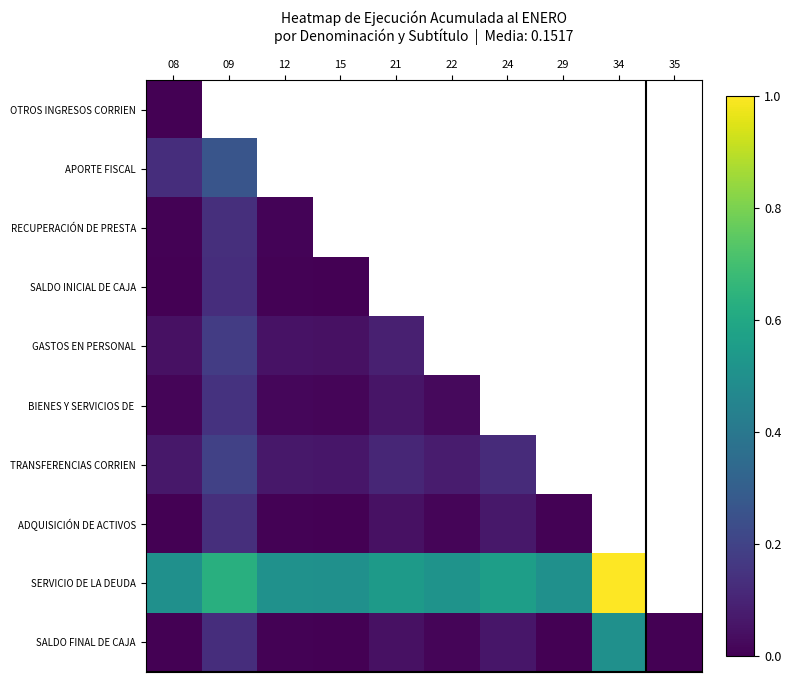

At which category does the chart reach its peak across all series?

34